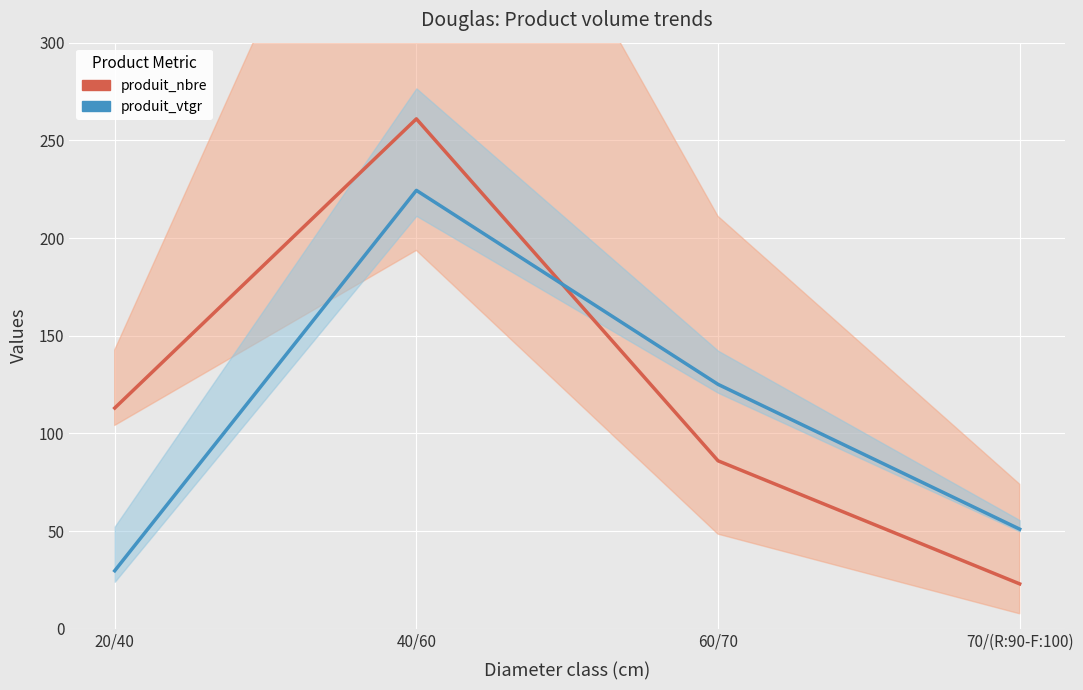

Is this an area chart (filled region under the line)?

No